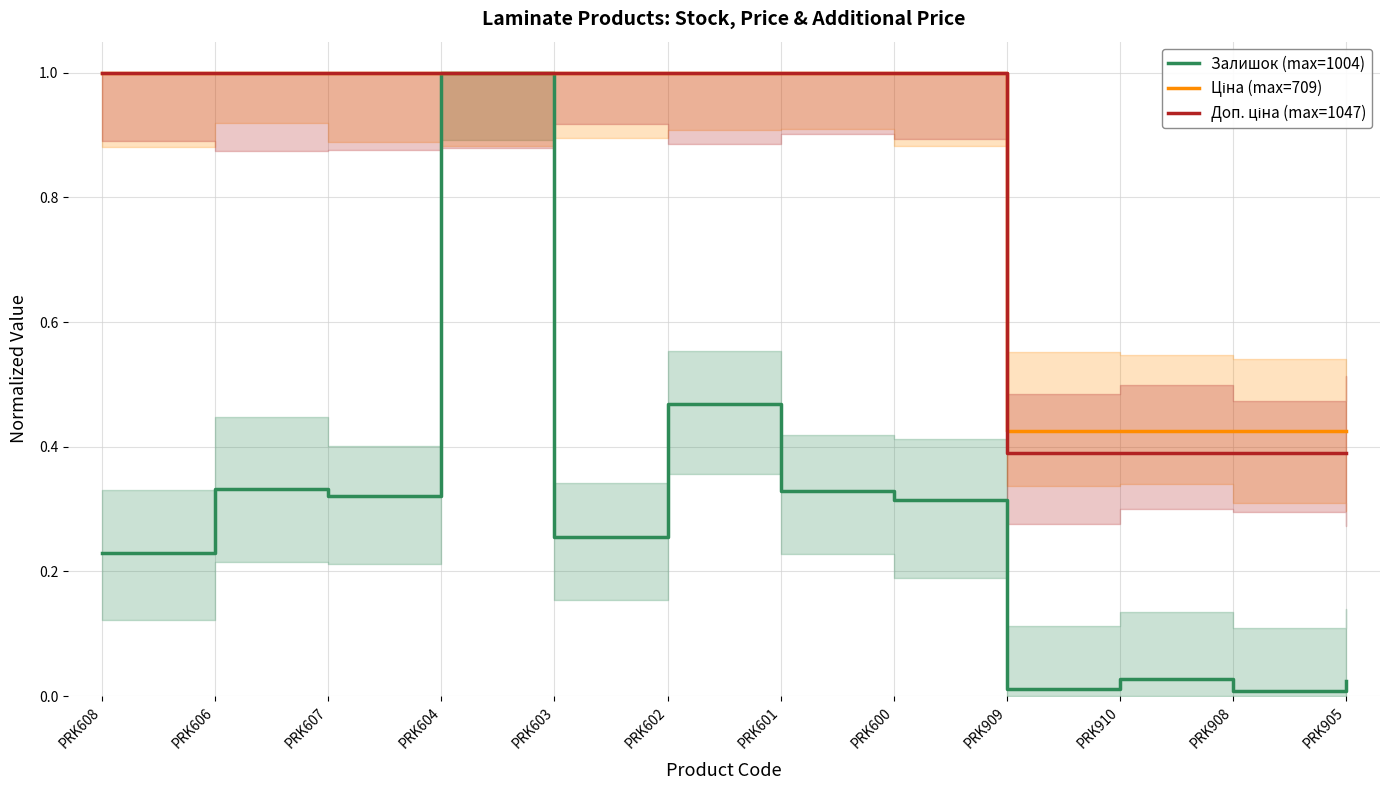

What is the average value of the Доп. ціна (max=1047) series?

0.8